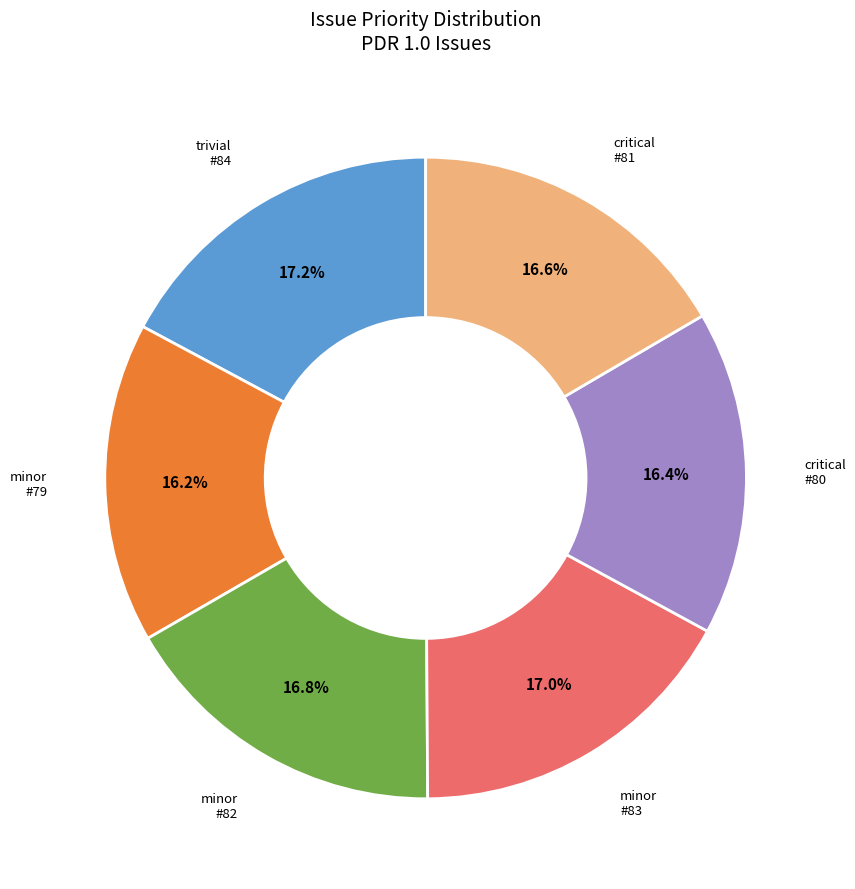

How many slices are in this pie chart?

6